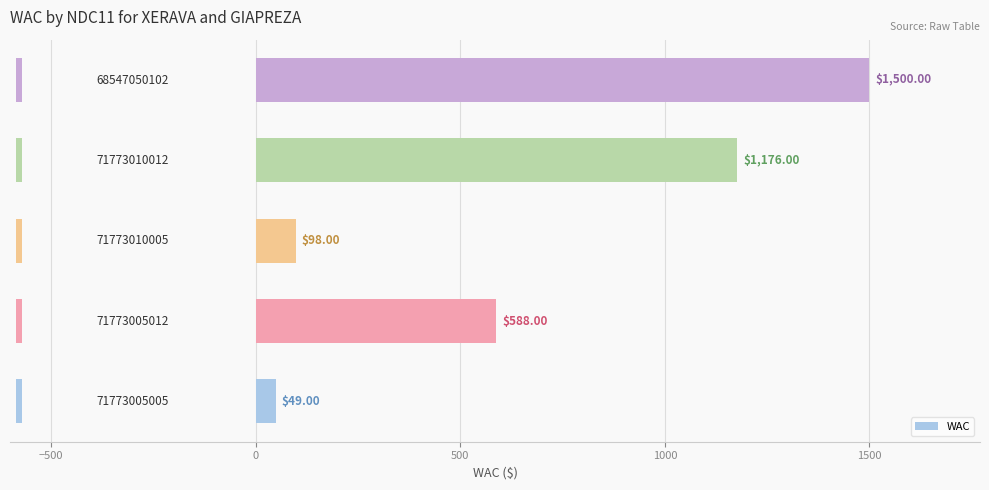

Reading right to left, list all the values displayed in this chart.

1500	1176	98	588	49